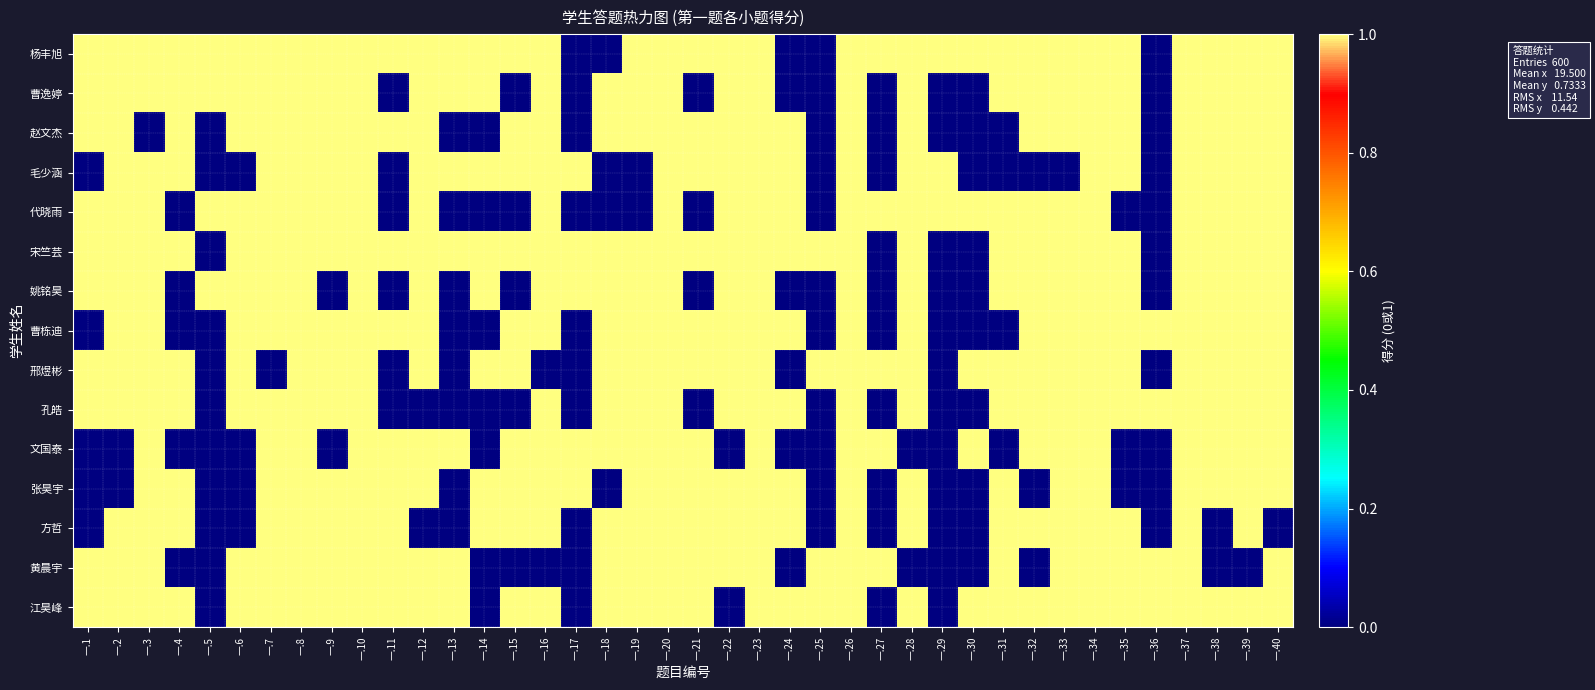

Which has a higher value, 一.33 or 一.40?

一.33